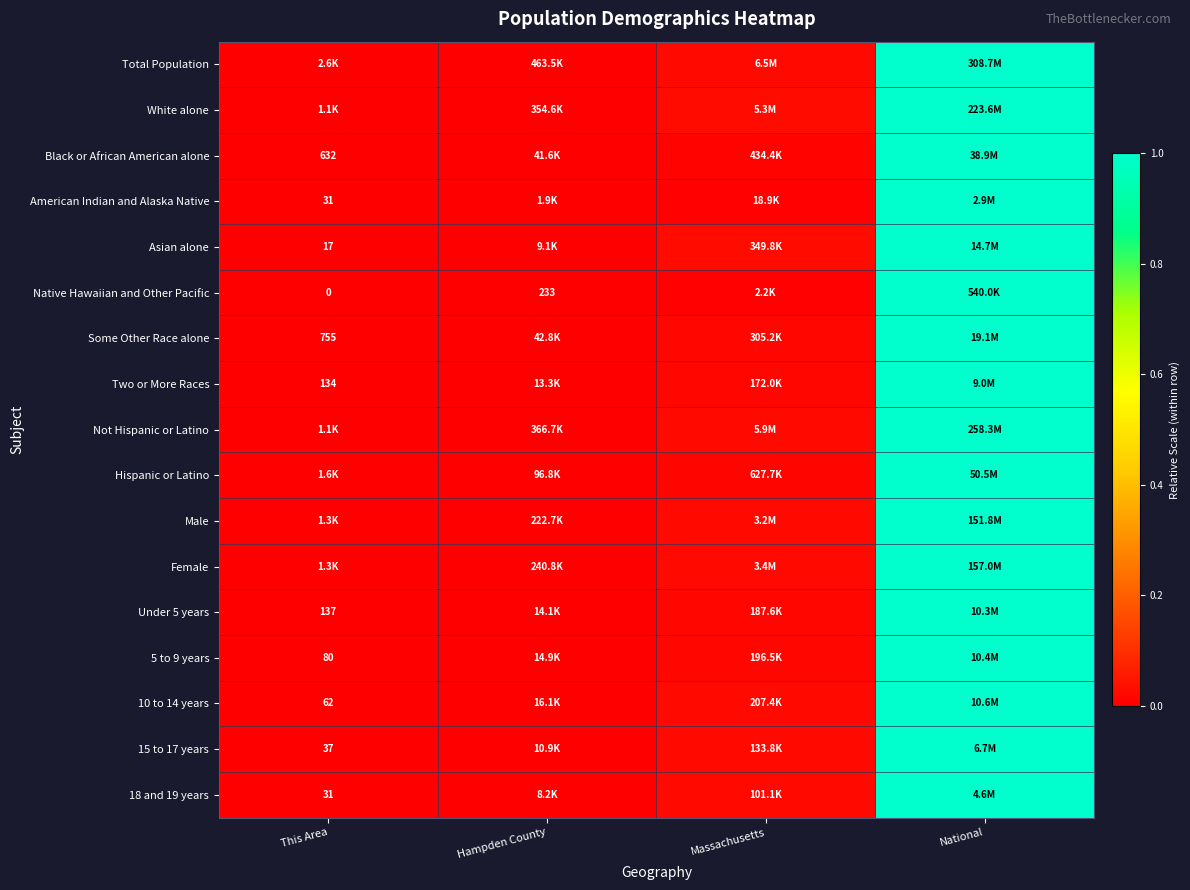

Where is Asian alone nearest to the value 0?

This Area